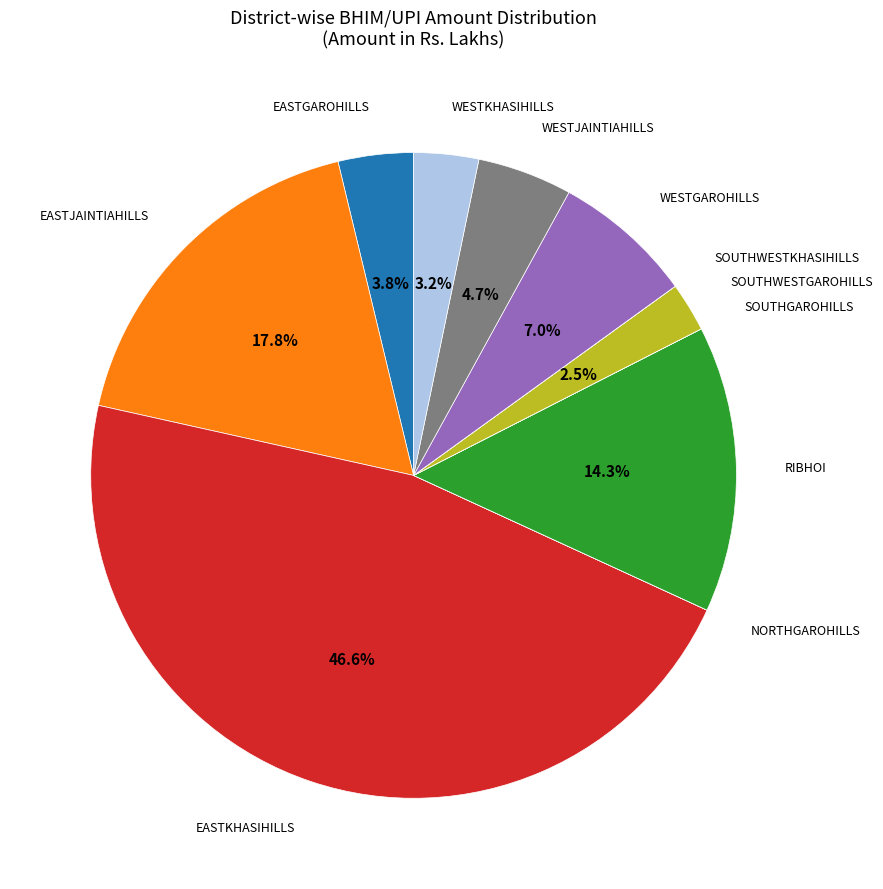

What percentage is NOT represented by WESTJAINTIAHILLS?

95.3%